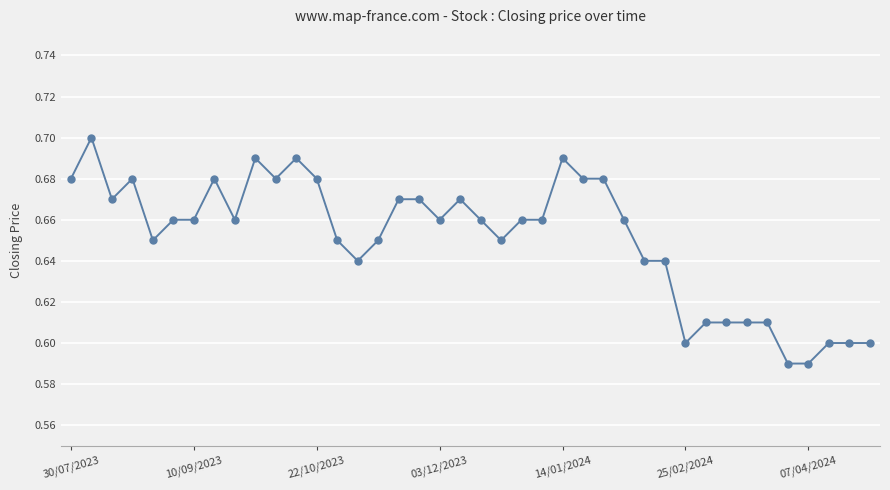

How many distinct data groups are displayed?

1